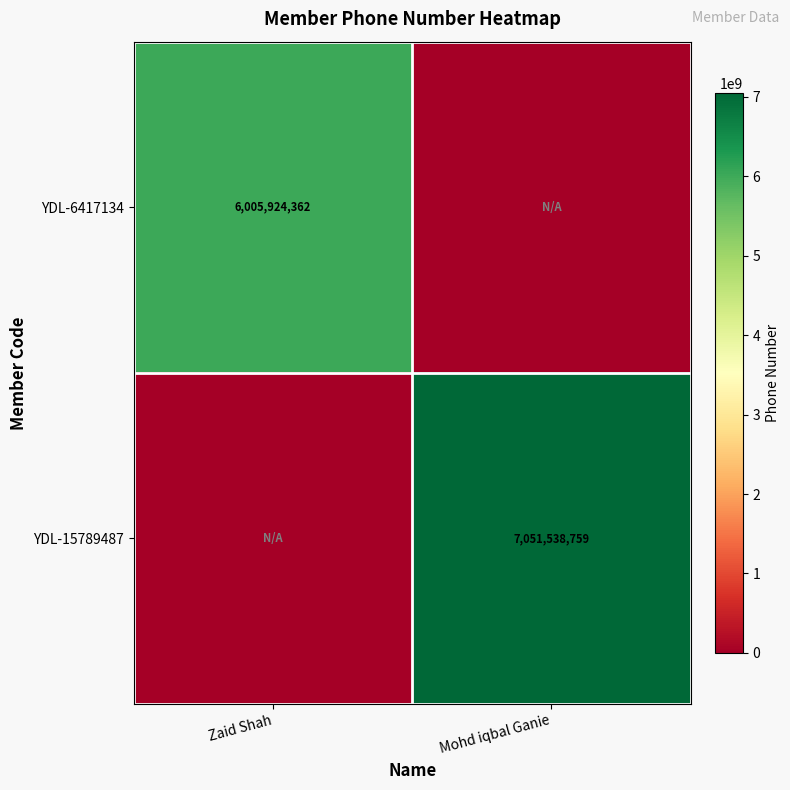

Is it true that YDL-15789487 equals 10229574896 at Mohd iqbal Ganie?

False